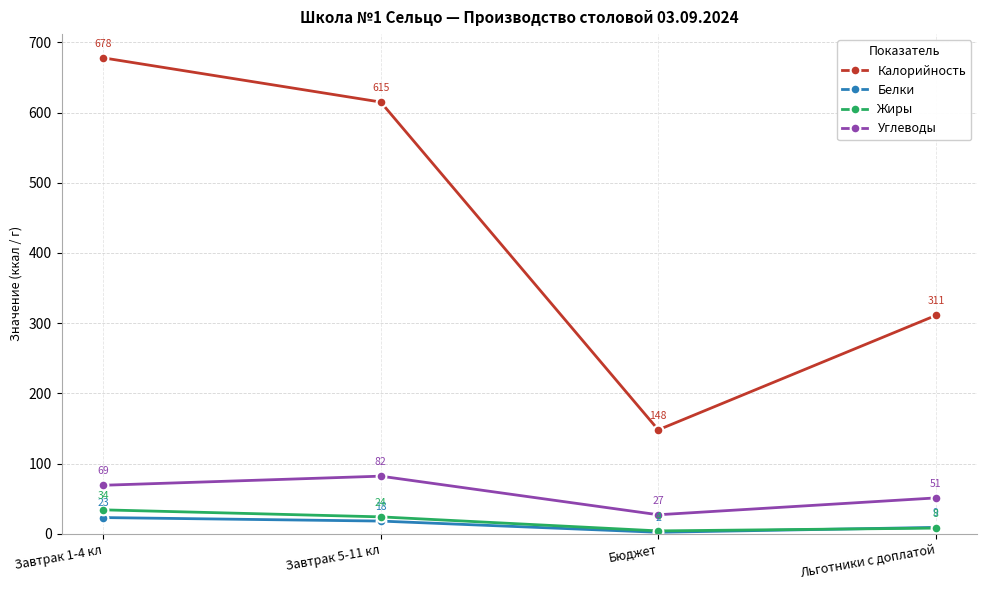

Rank the categories by Углеводы value from lowest to highest.

Бюджет, Льготники с доплатой, Завтрак 1-4 кл, Завтрак 5-11 кл